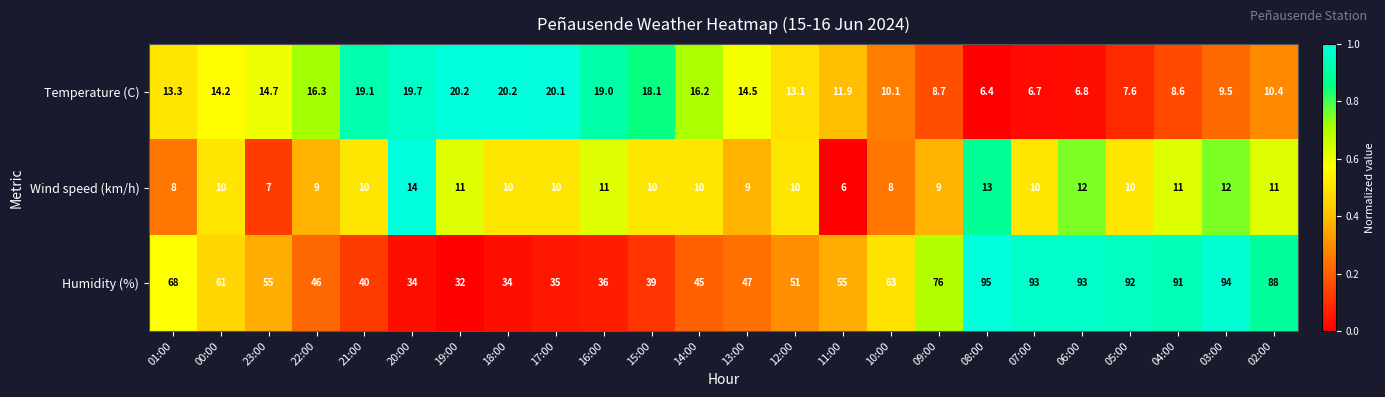

What is the sum of the Temperature (C) values at 01:00 and 09:00?

22.0